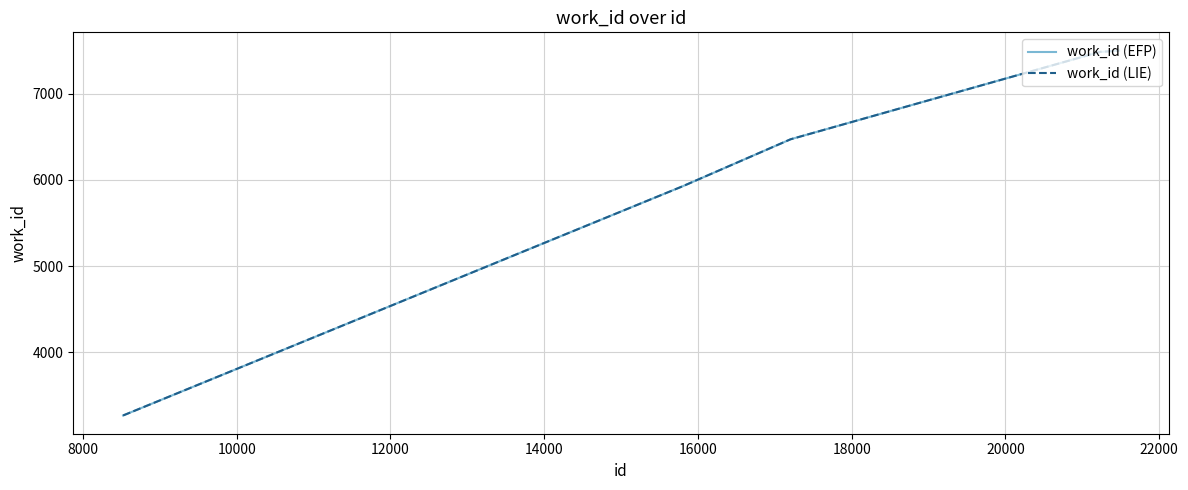

How many lines are shown in the chart?

2